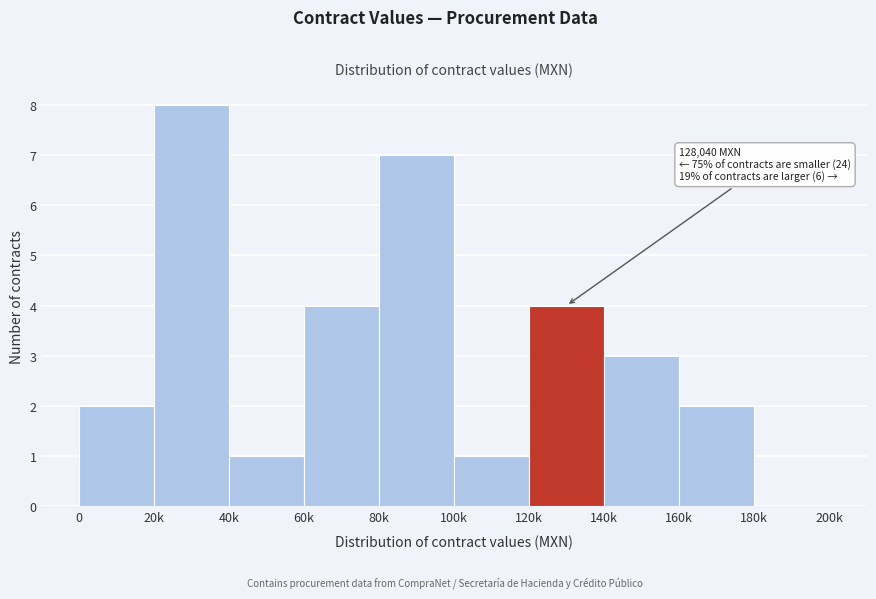

Reading right to left, transcribe all the data shown in this chart.

180k=0	160k=2	140k=3	120k=4	100k=1	80k=7	60k=4	40k=1	20k=8	0=2